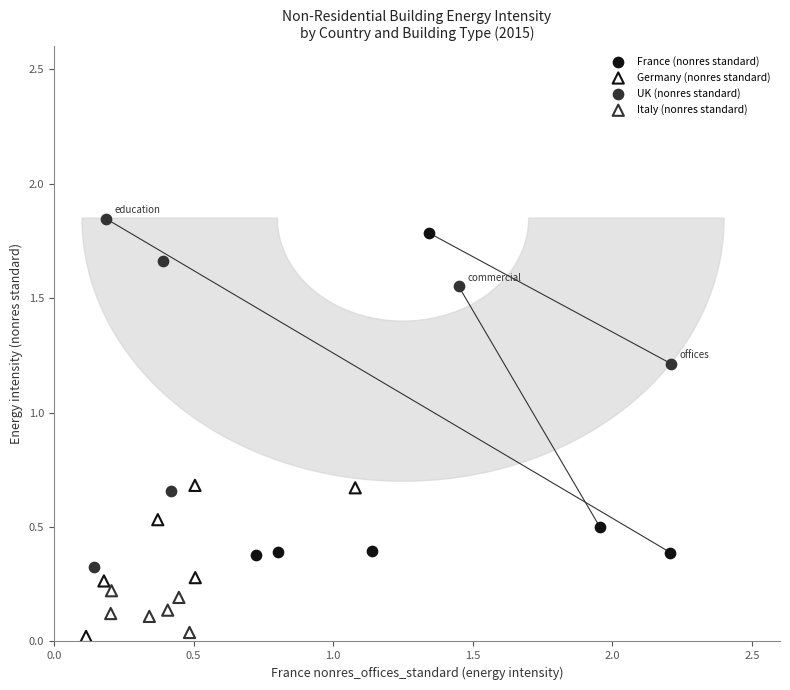

Which series has the largest Y range (max minus min)?

UK (nonres standard)